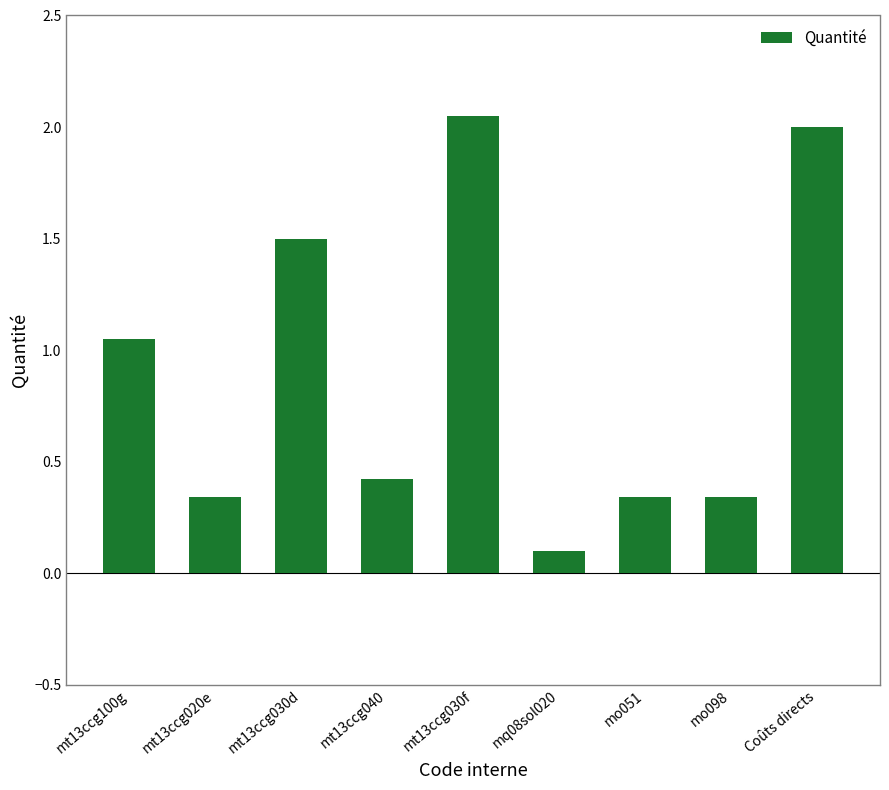

What is the sum of the values at mq08sol020 and mo051?

0.4